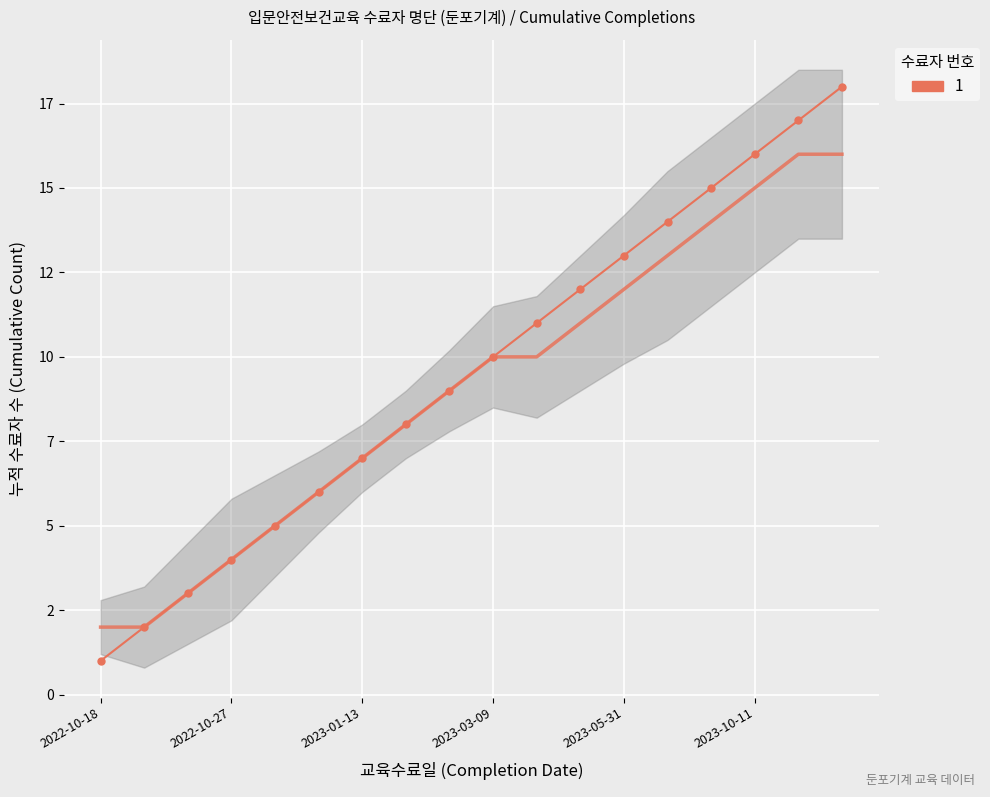

What is the maximum value shown in the chart?

18